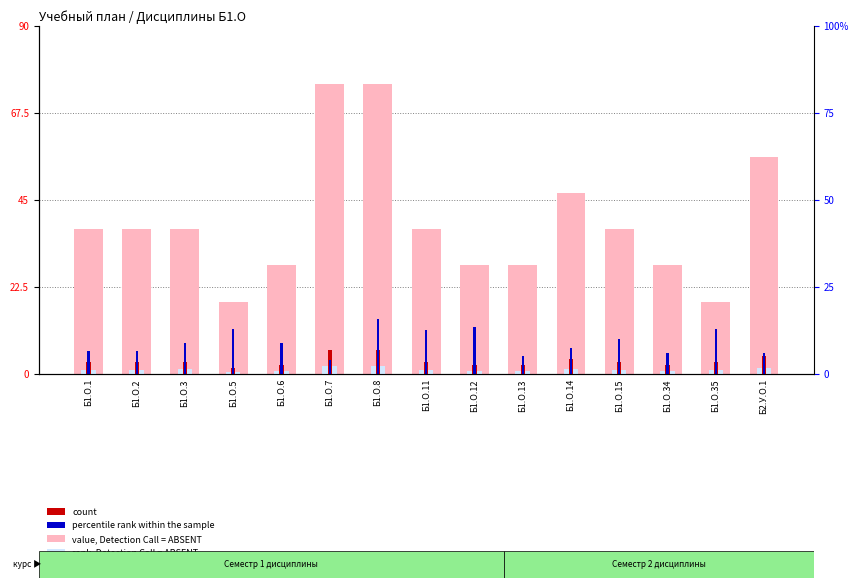

What is the label of the 13th bar from the left?

Б1.О.34